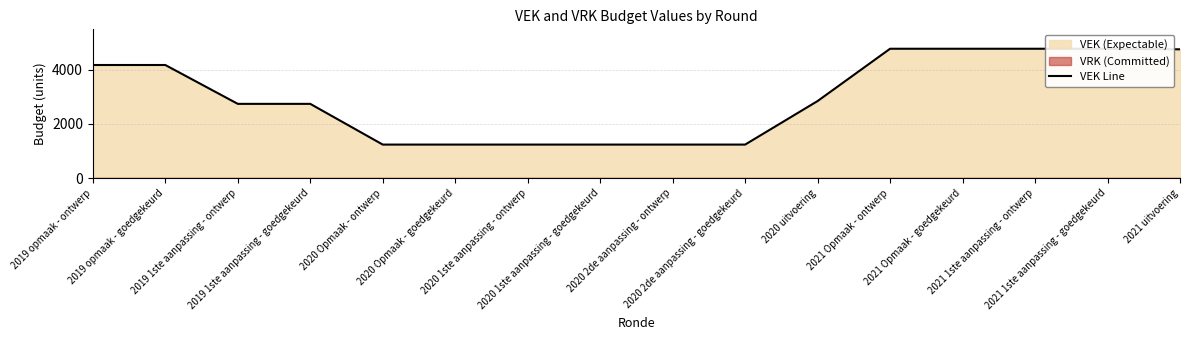

The chart shows a value of 2135 at 2021 Opmaak - ontwerp. True or false?

False